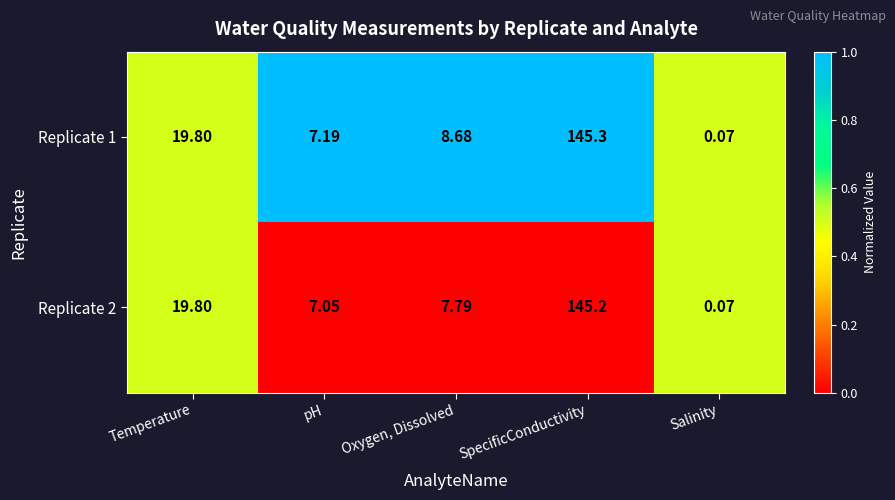

At which category is the sum across all series the highest?

SpecificConductivity